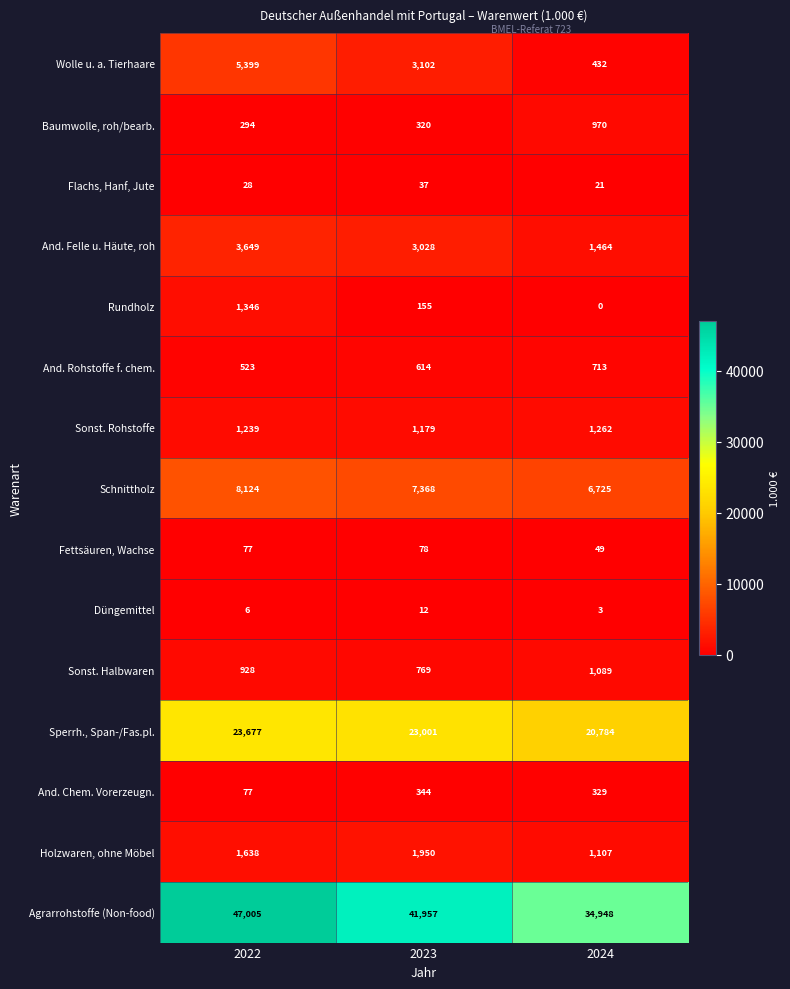

List the labels in order of And. Chem. Vorerzeugn. value, smallest first.

2022, 2024, 2023